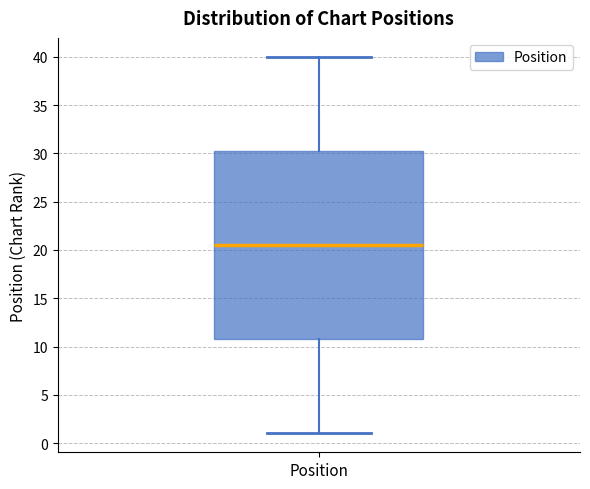

Transcribe this box plot: give where the median line is, the range the box spans, and where the two whiskers end, as read against the y-axis. The values are not printed on the chart, so give them approximately, as read against the axis.

median 20.5, box 11.0 to 30.5, whiskers 1.0 to 40.0